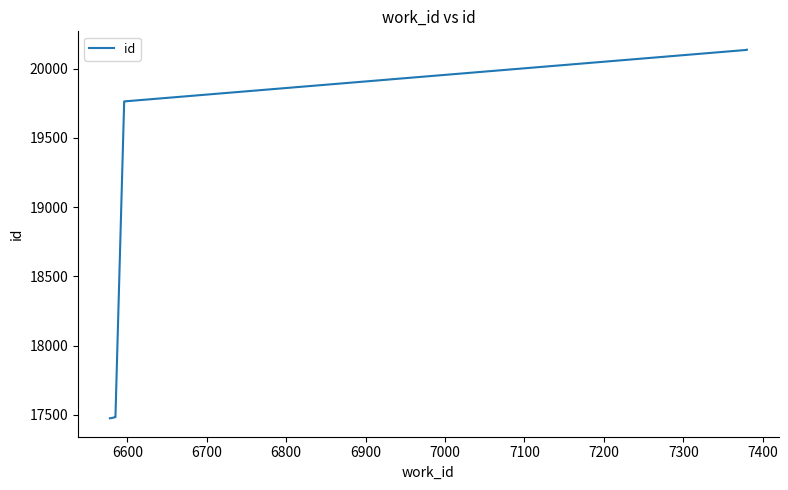

The value at 6700 is 10926. True or false?

False